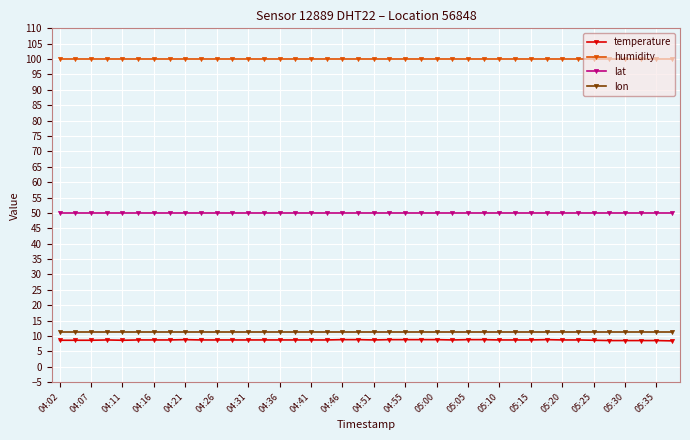

At how many categories does at least one series exceed 41?

40